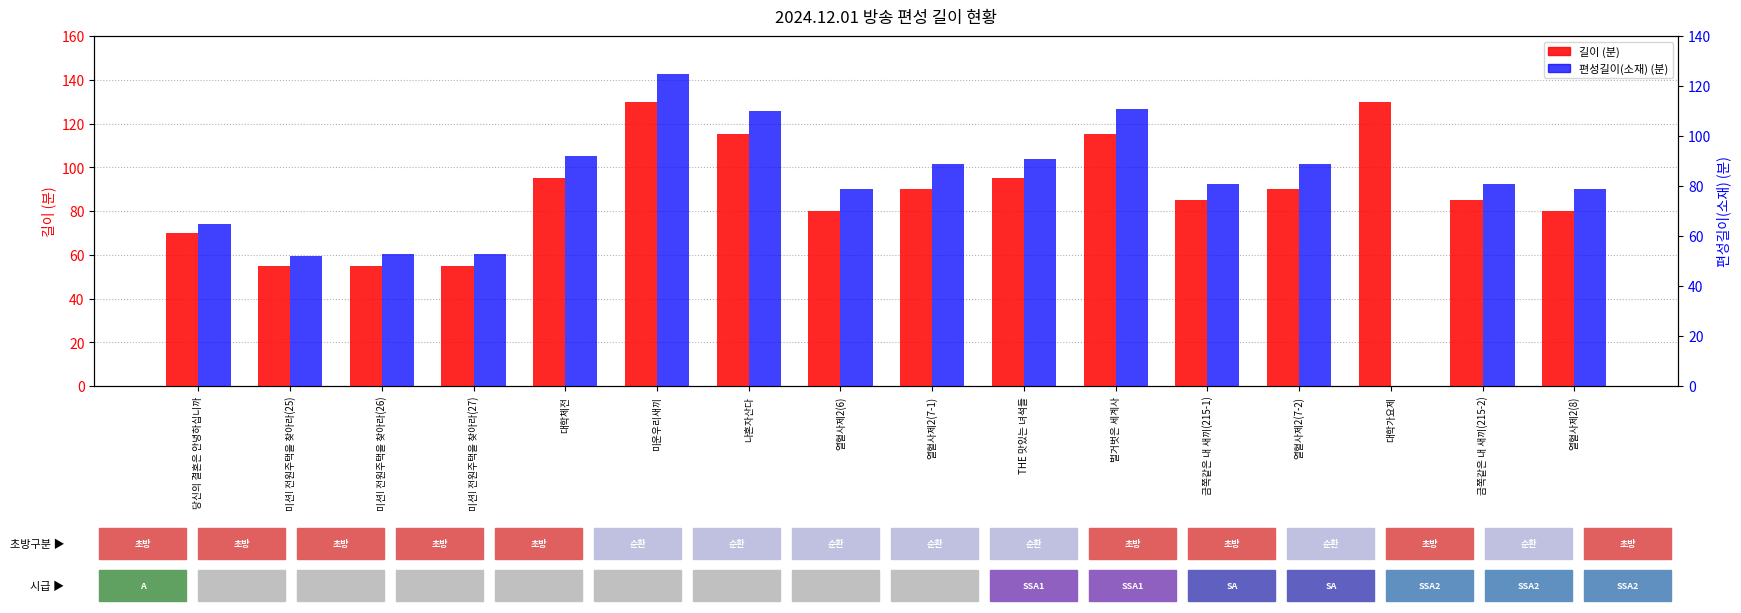

How many bars are there in total?

32